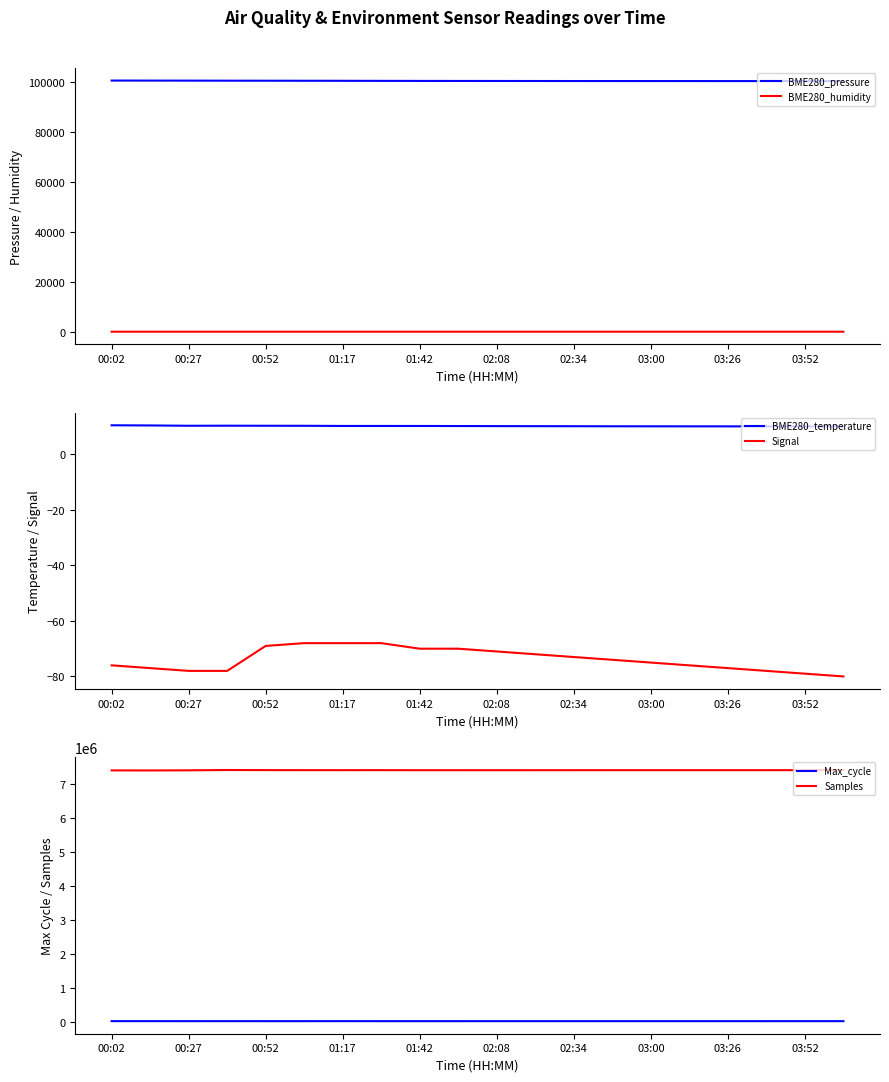

True or false: BME280_humidity and BME280_pressure intersect in this chart.

False